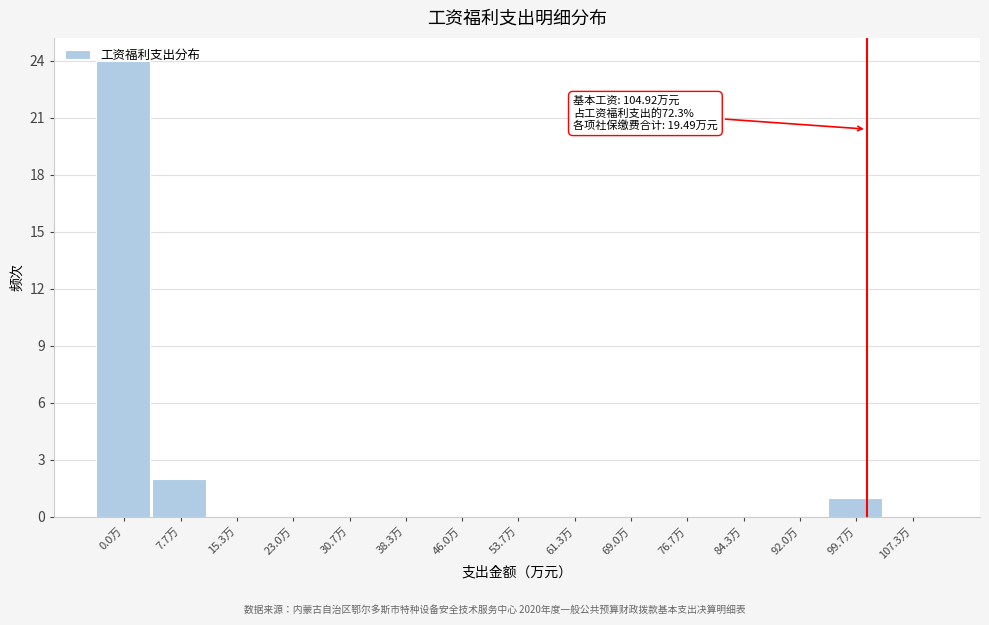

Between 0.0万 and 99.7万, which is larger?

0.0万